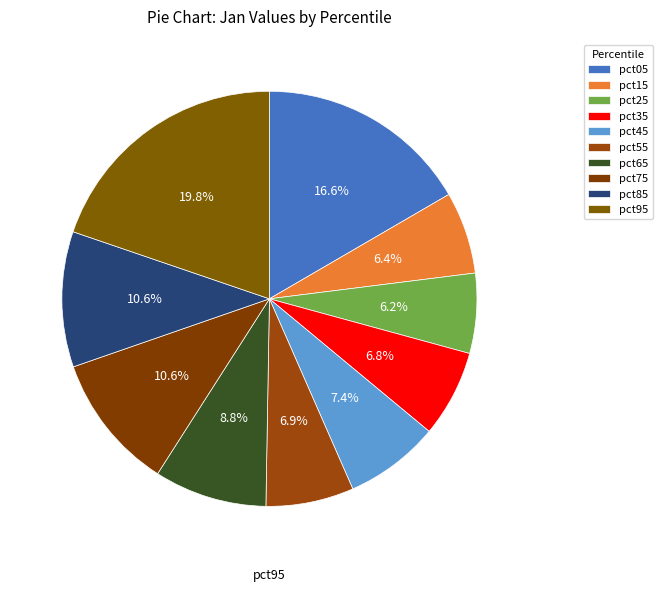

What percentage is the pct95 slice, to the nearest percent?

20%